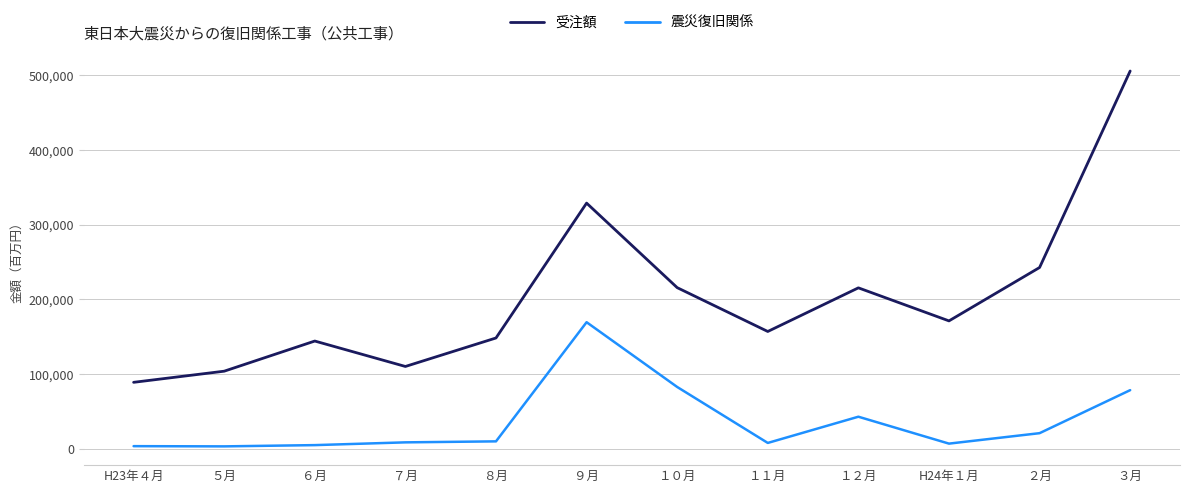

Which category has the highest value in the 震災復旧関係 series?

９月